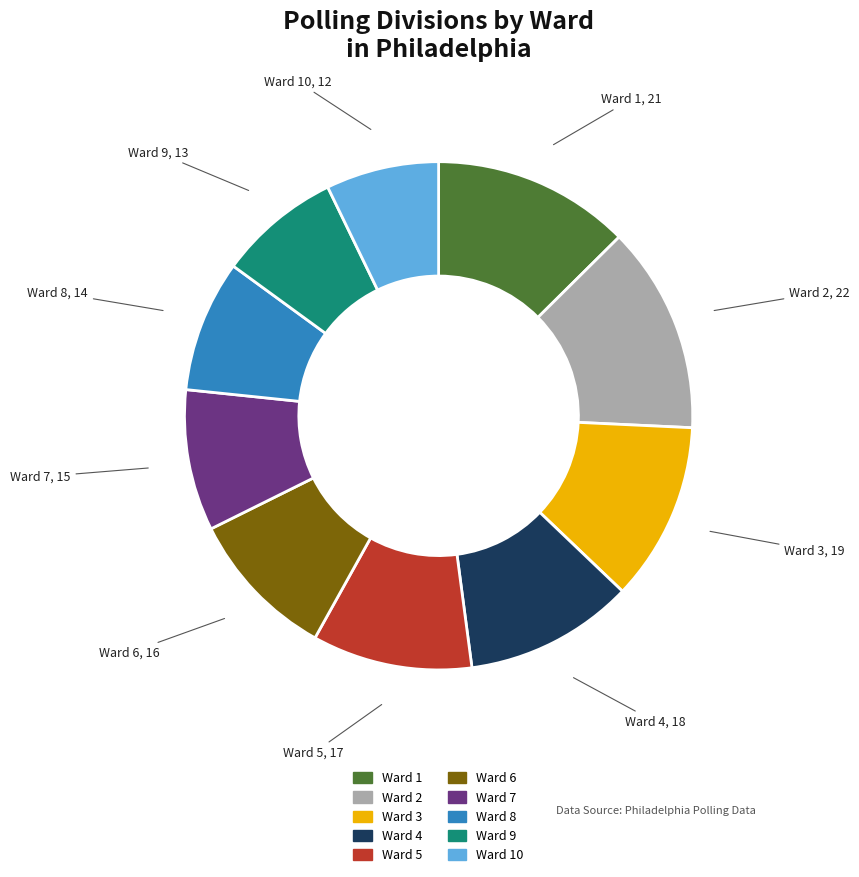

Which category has the smallest portion of the pie?

Ward 10